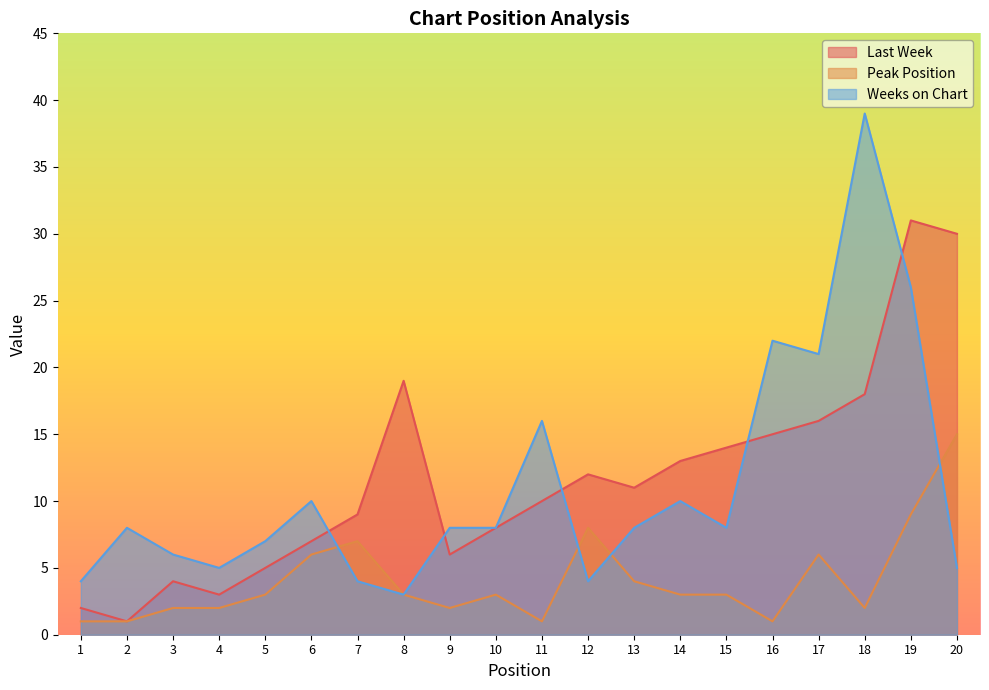

At which category does Peak Position reach its first local peak?

7